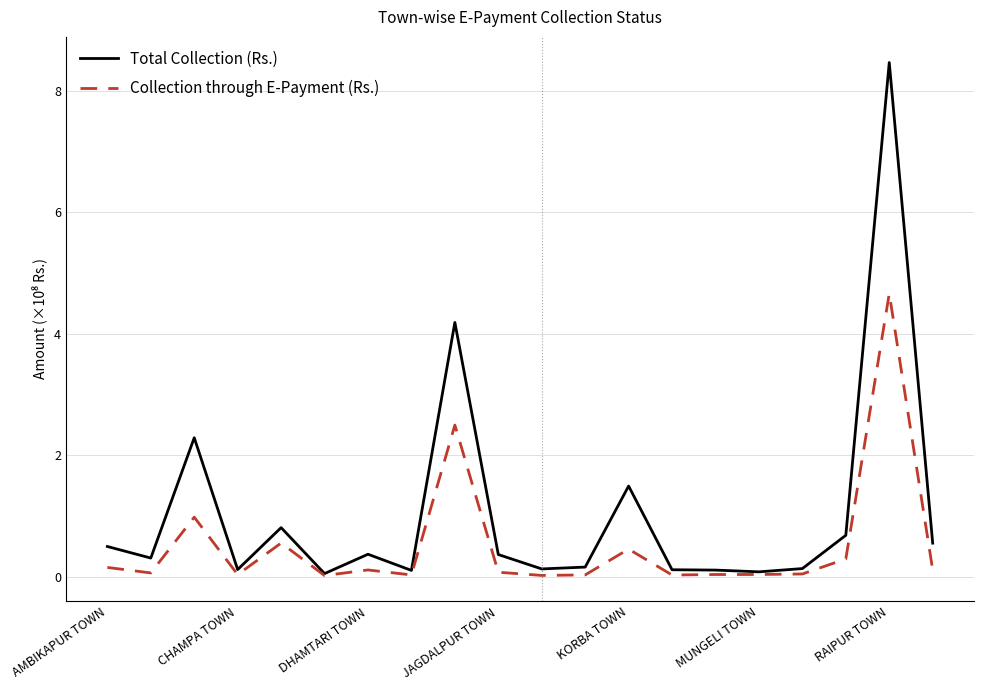

List the series in order of their overall mean, lowest first.

Collection through E-Payment (Rs.), Total Collection (Rs.)